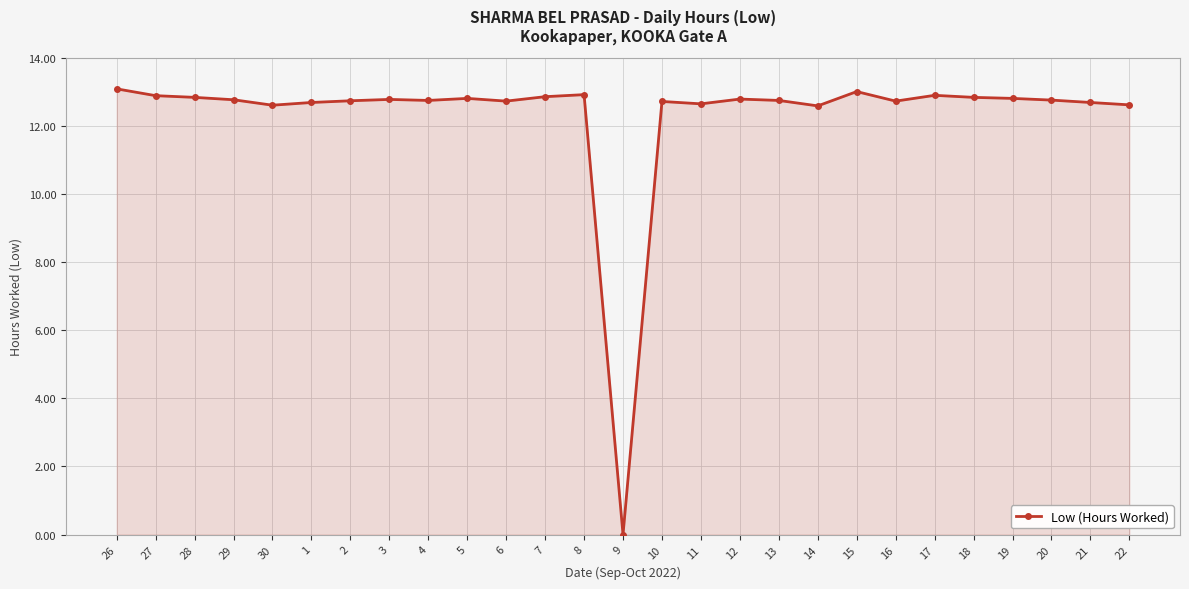

How many data points are above 12?

26